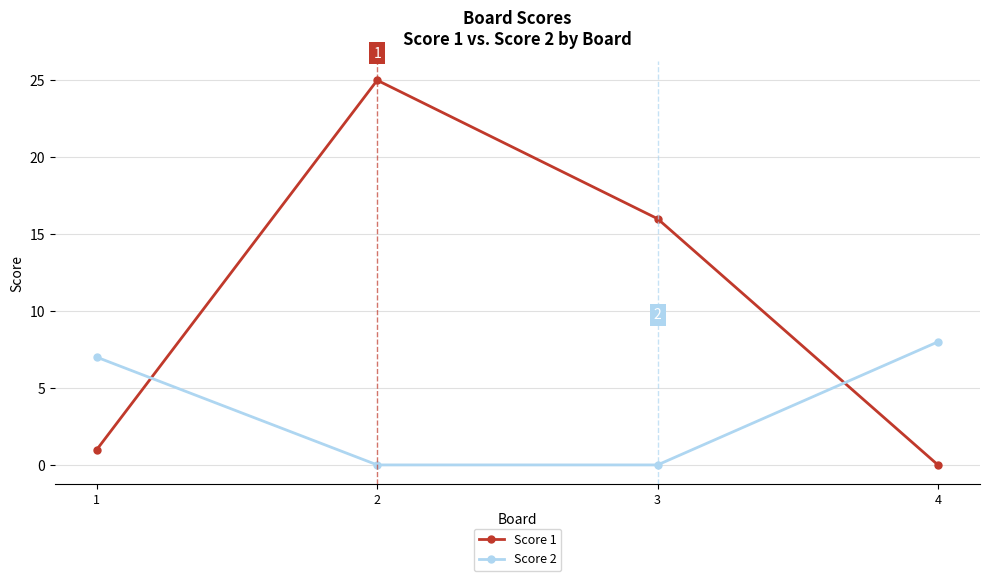

Rank the categories by Score 1 value from lowest to highest.

4, 1, 3, 2